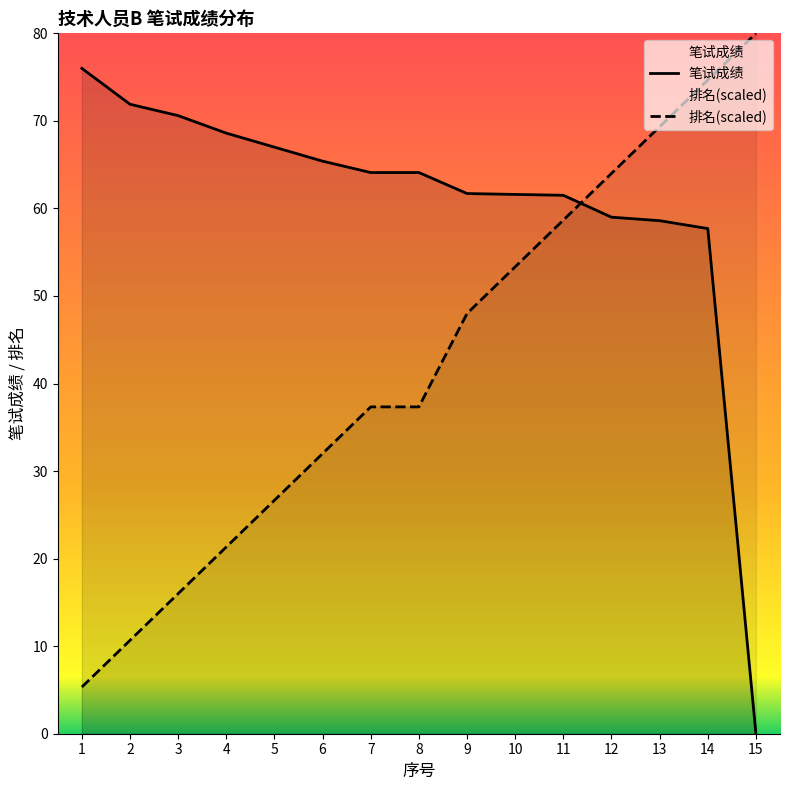

What is the sum of the 笔试成绩 values at 11 and 15?

61.5